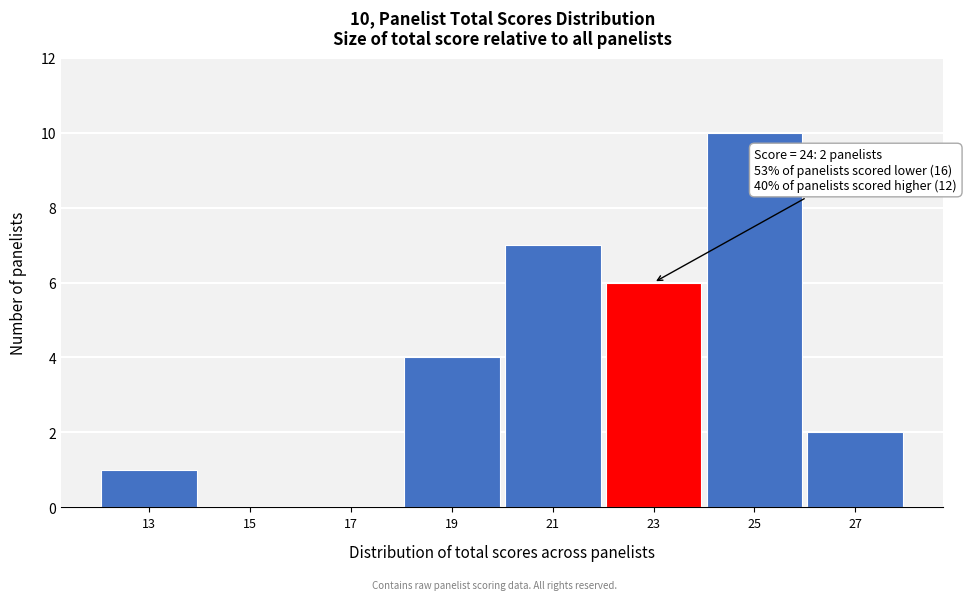

Reading left to right, list all the values displayed in this chart.

13=1	15=0	17=0	19=4	21=7	23=6	25=10	27=2